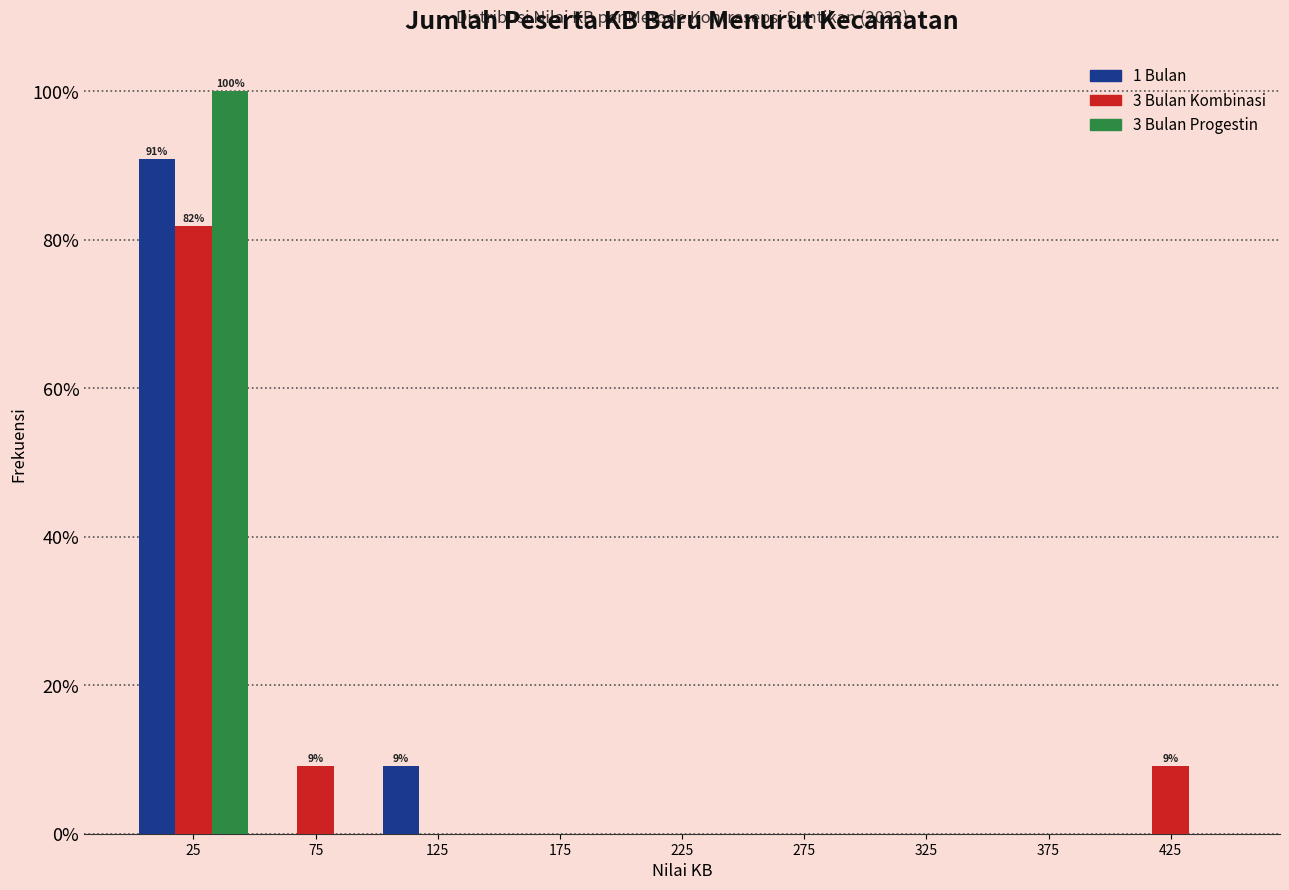

In the 3 Bulan Progestin series, which range on the x-axis has the tallest bar?

0 to 50